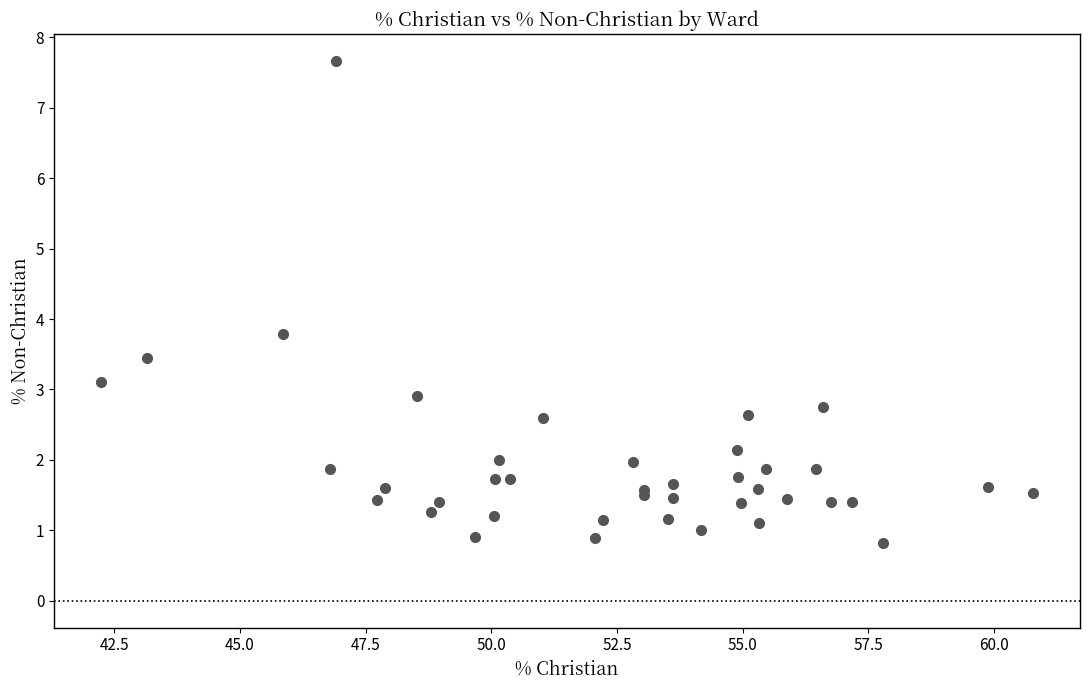

What Y value in the scatter plot is closest to 4?

3.8